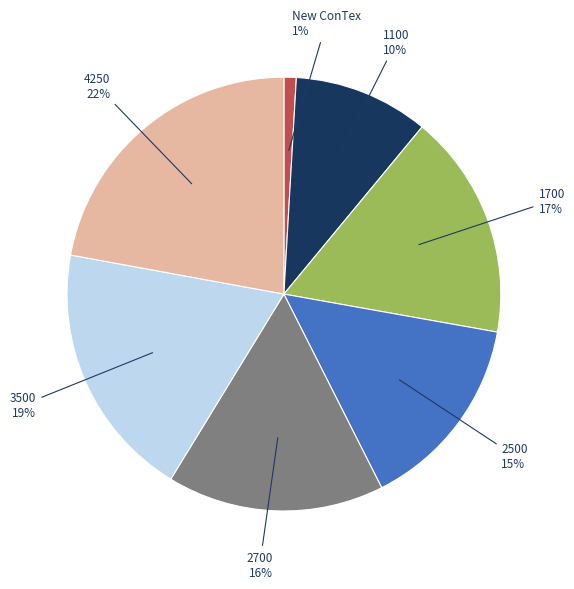

Combined, do 1100 and 2700 account for over 50%?

No